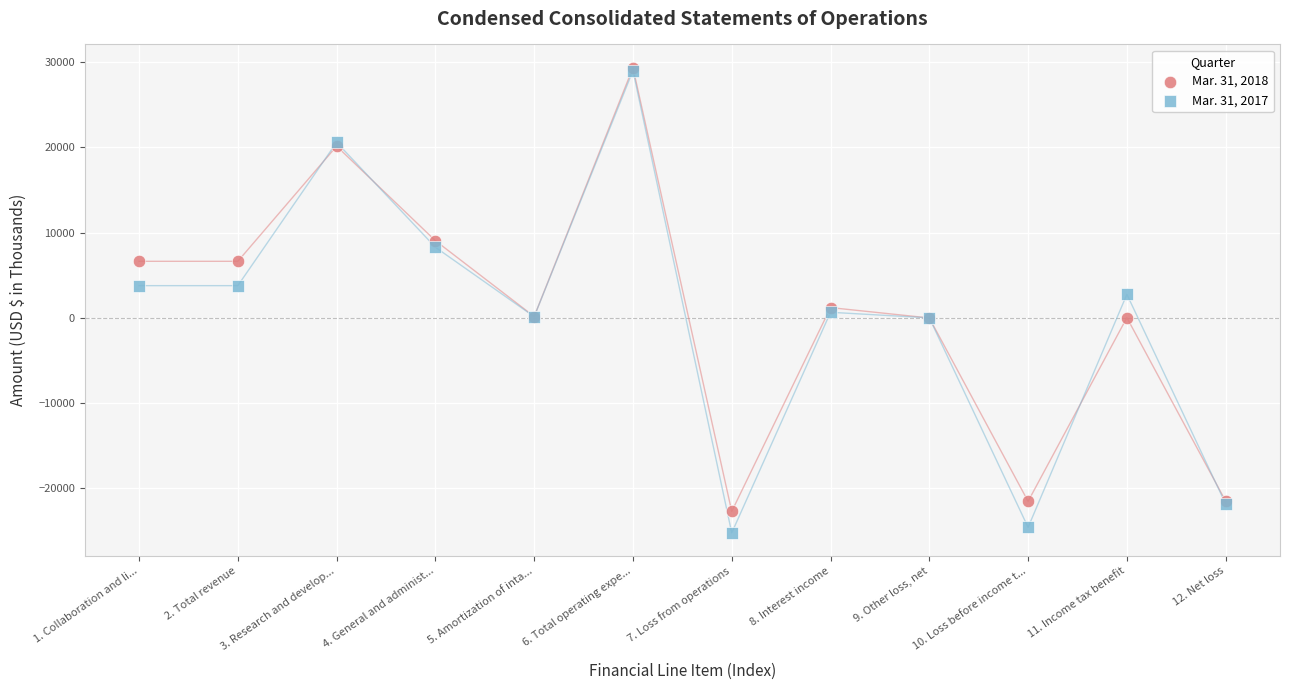

What are all the series names shown in the legend?

Mar. 31, 2018, Mar. 31, 2017